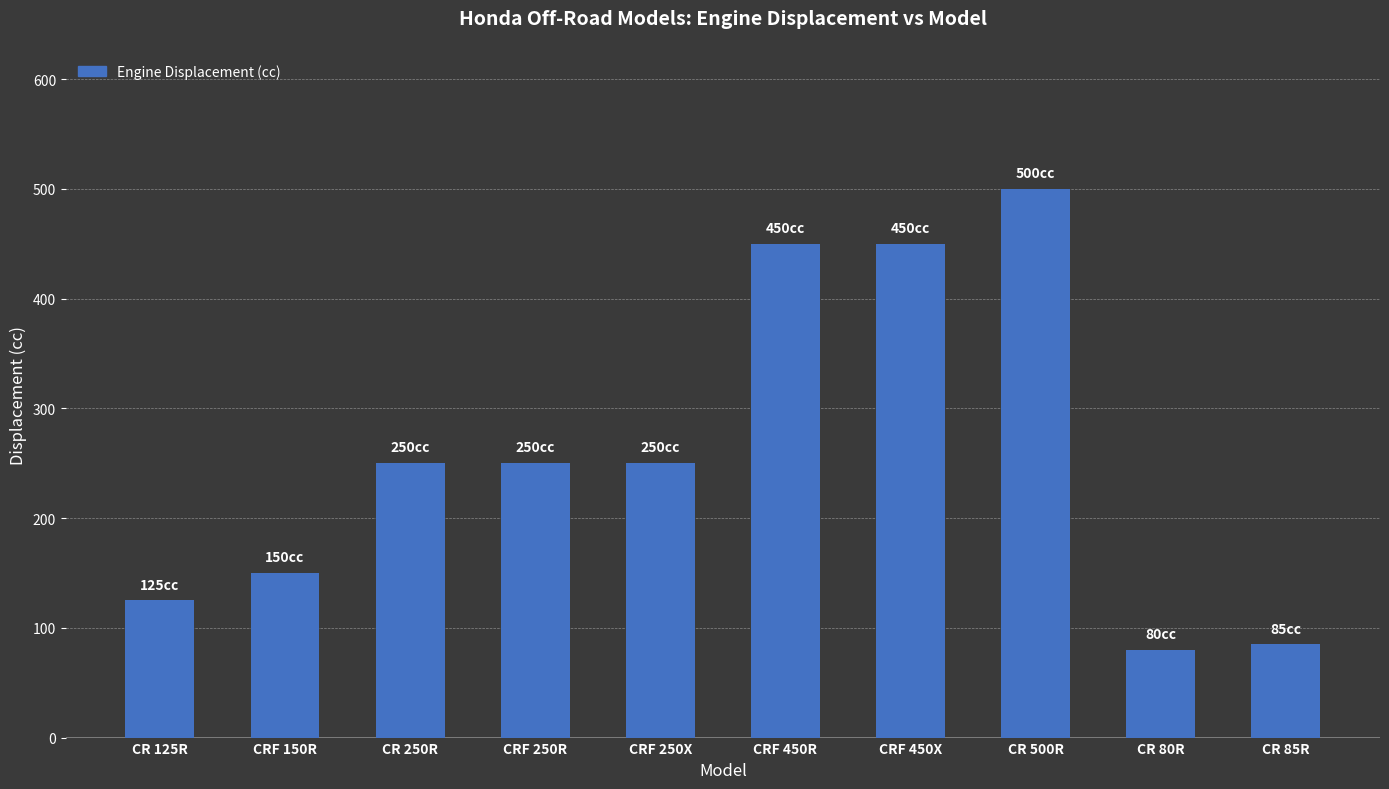

At which category does the chart reach its peak across all series?

CR 500R